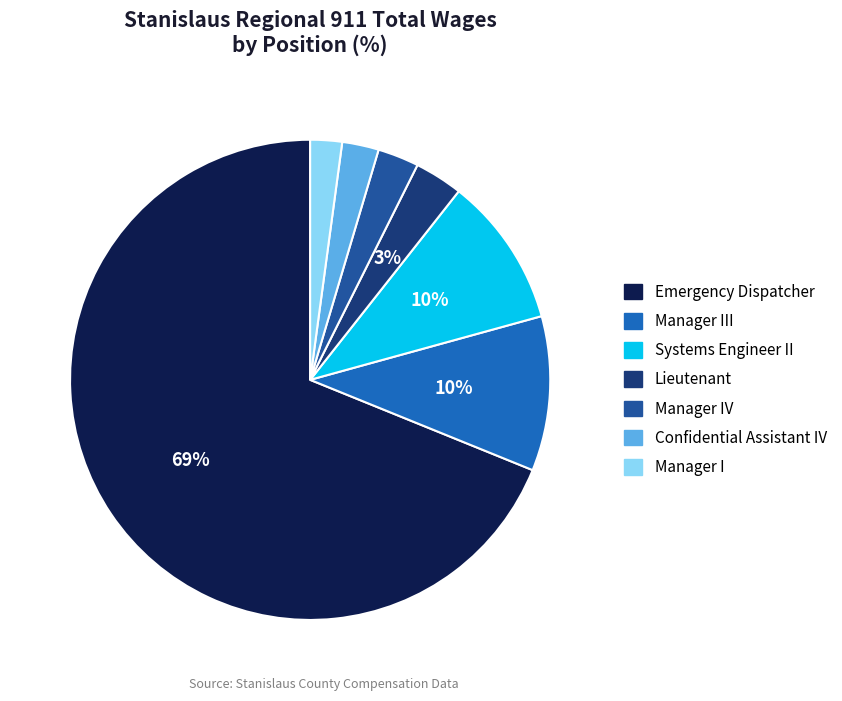

How many slices are in this pie chart?

7